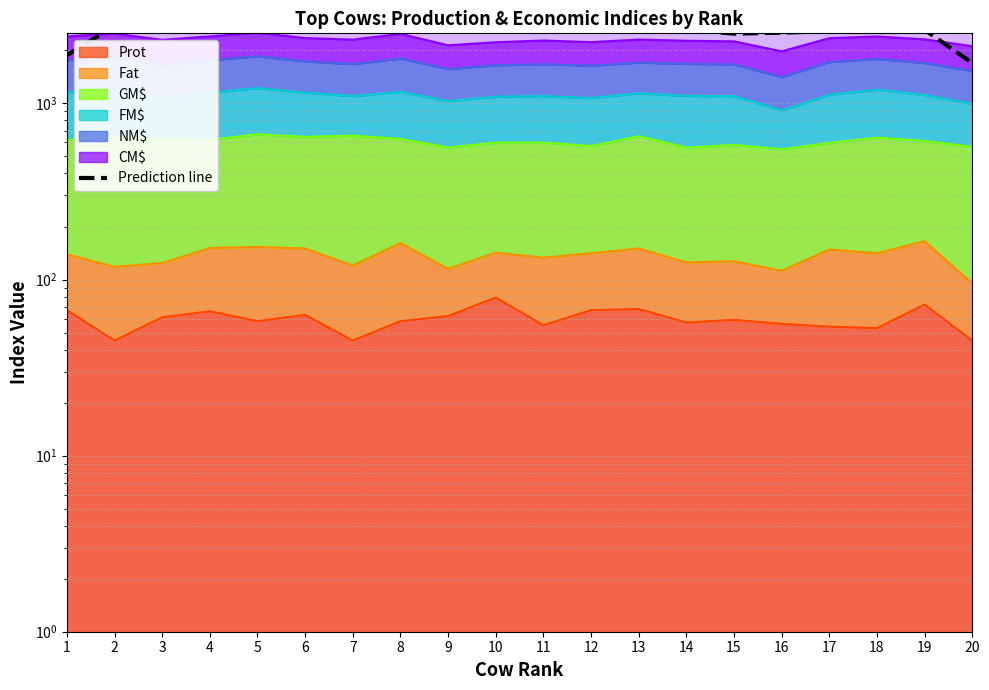

The chart shows a value of 2654.2 at 8. True or false?

True